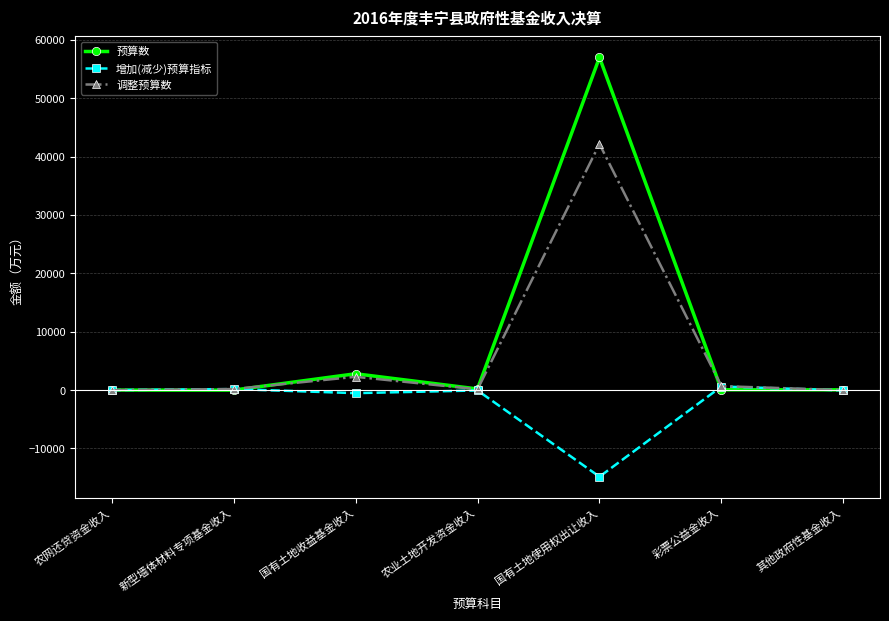

Does the chart have visible grid lines?

Yes